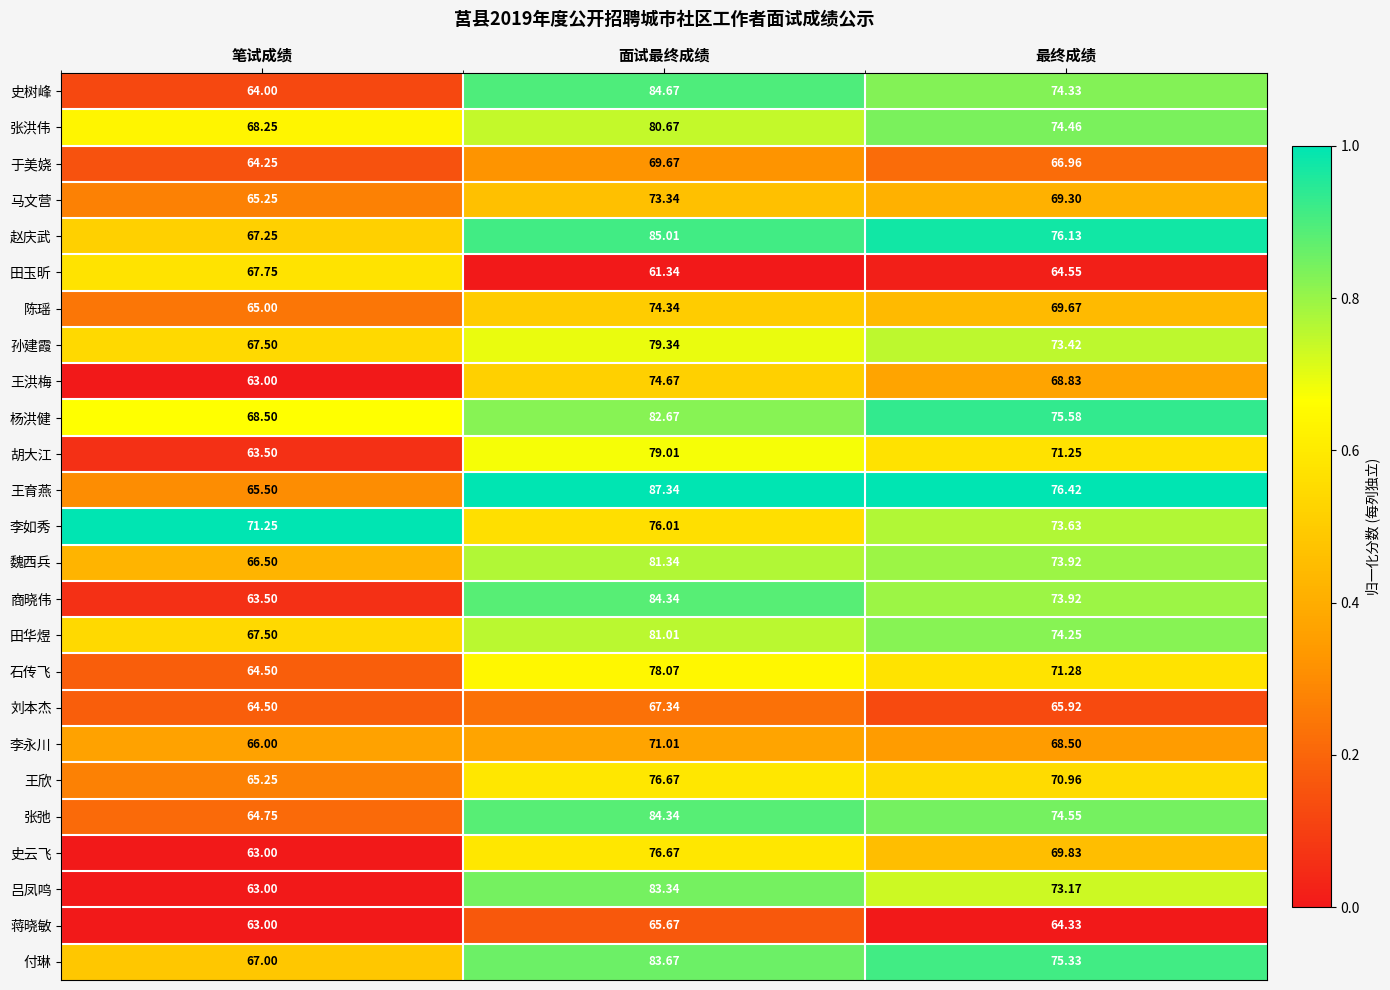

At which label does 陈瑶 first exceed 69?

面试最终成绩